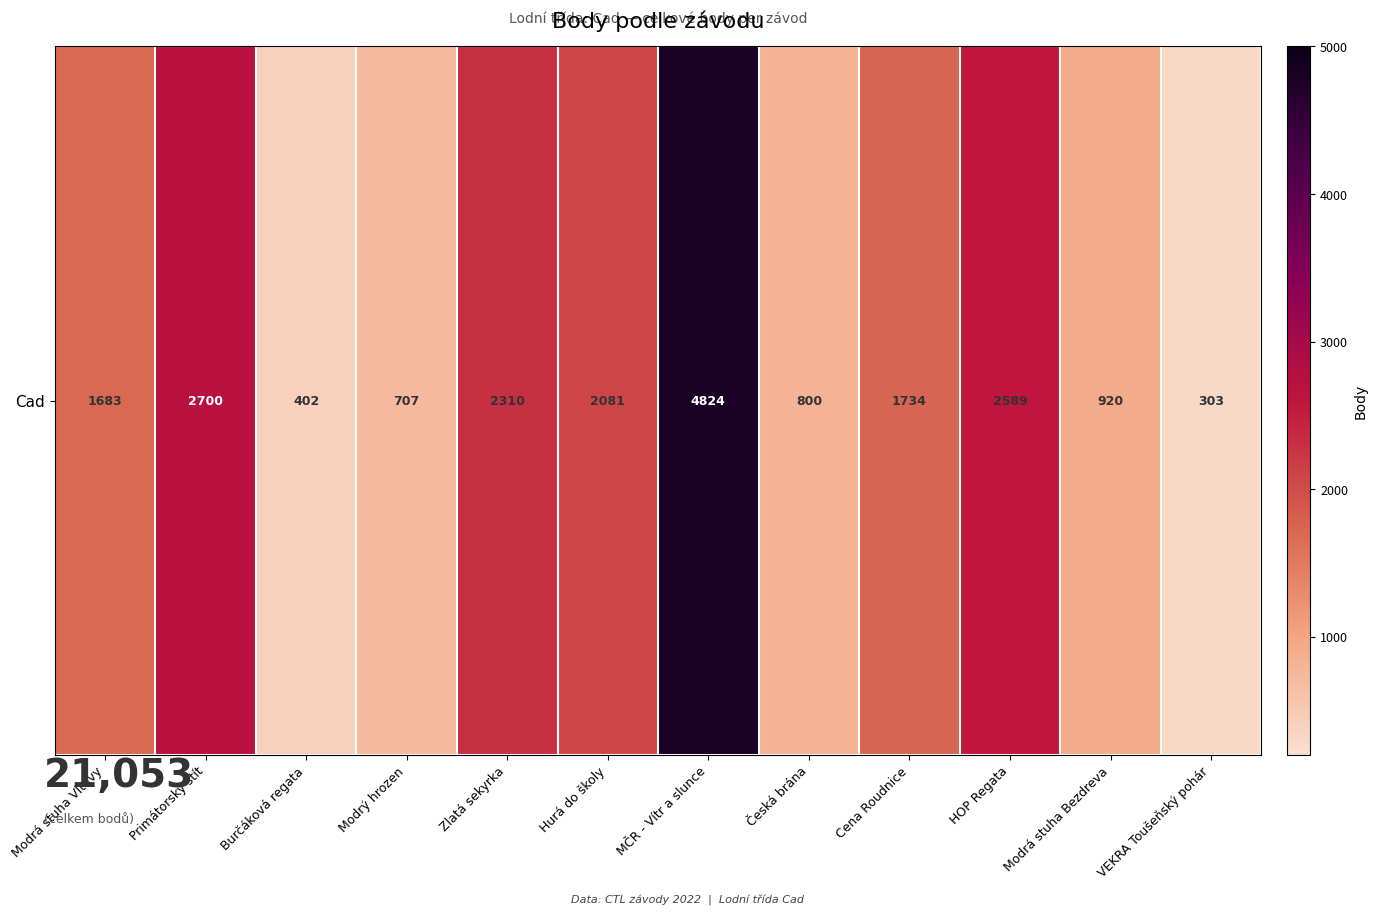

Reading left to right, extract all data points from this chart.

Modrá stuha Vltavy=1683	Primátorský štít=2700	Burčáková regata=402	Modrý hrozen=707	Zlatá sekyrka=2310	Hurá do školy=2081	MČR - Vítr a slunce=4824	Česká brána=800	Cena Roudnice=1734	HOP Regata=2589	Modrá stuha Bezdreva=920	VEKRA Toušeňský pohár=303